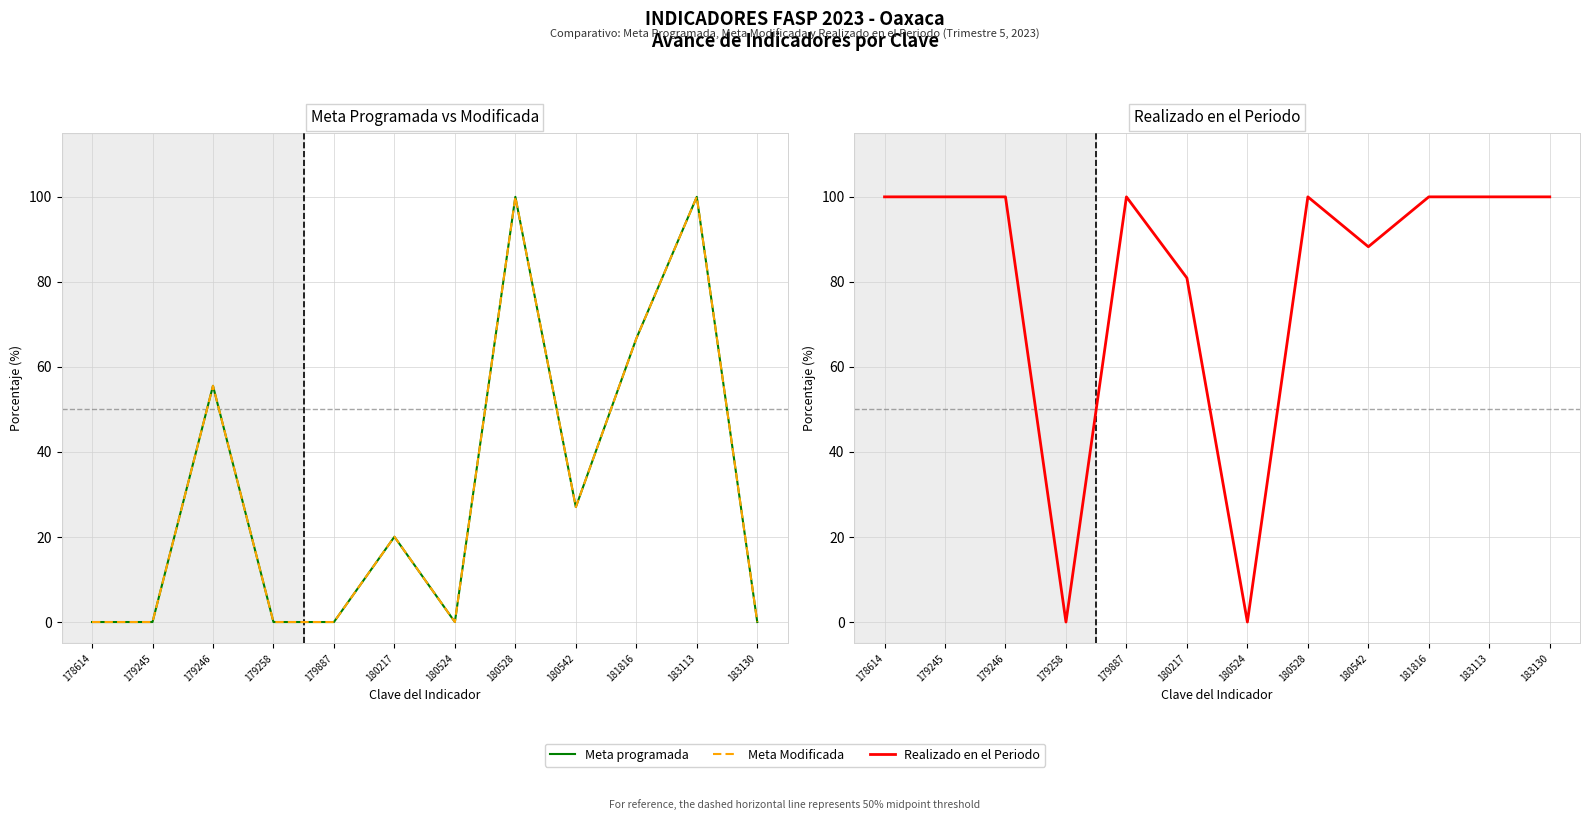

True or false: Meta Modificada and Meta programada intersect in this chart.

False